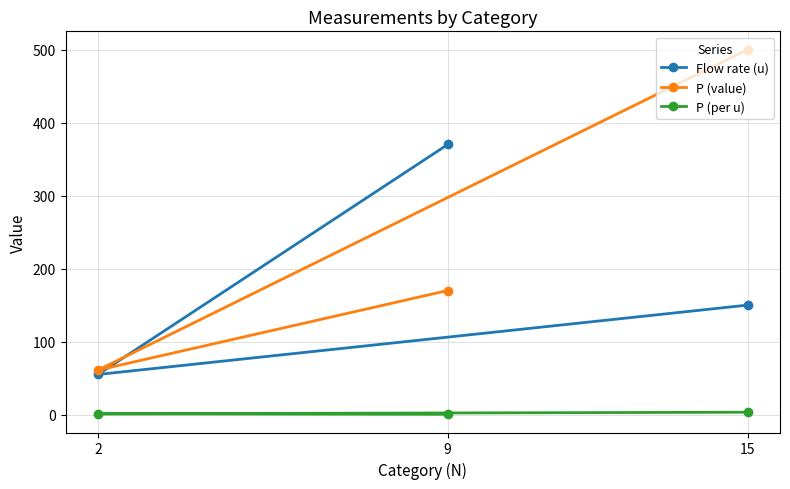

How many categories are shown in the chart?

3